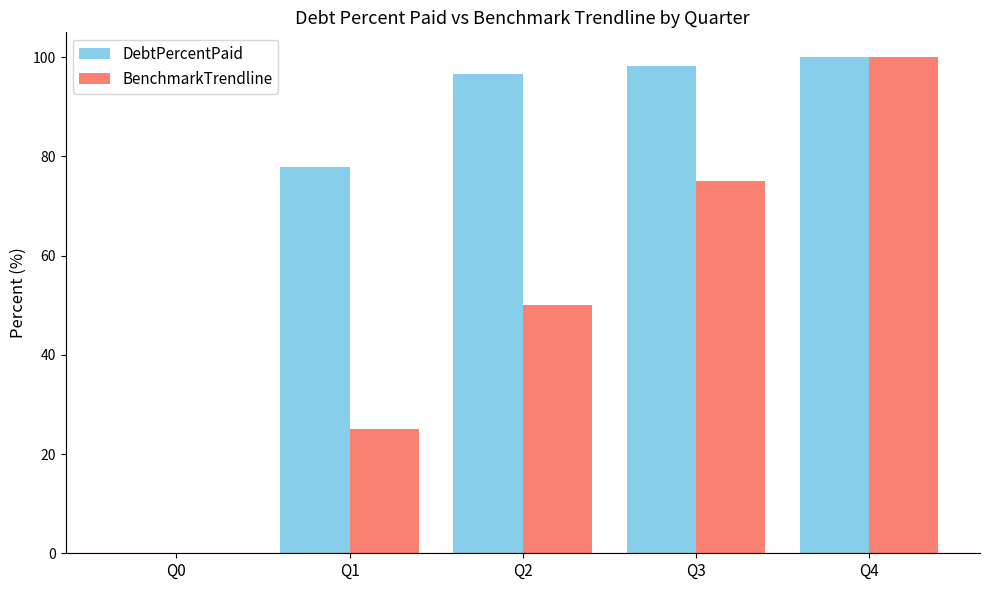

The value of BenchmarkTrendline at Q4 is 157.7. True or false?

False